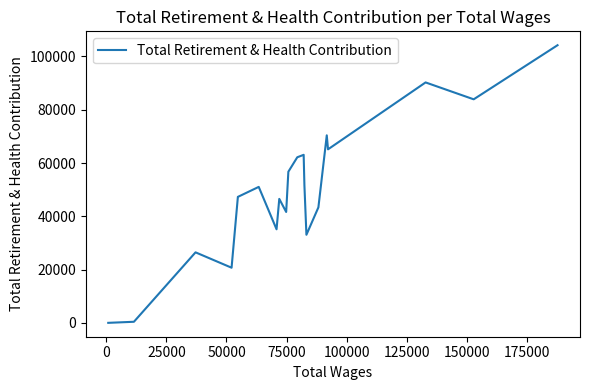

Count the number of values greater than 47298.

10